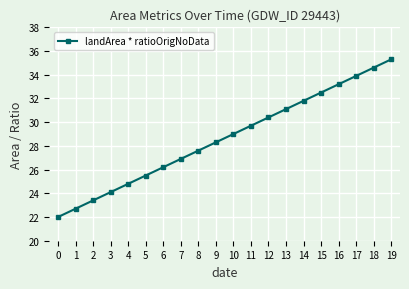

What is the value of the 8th point from the left?

26.9